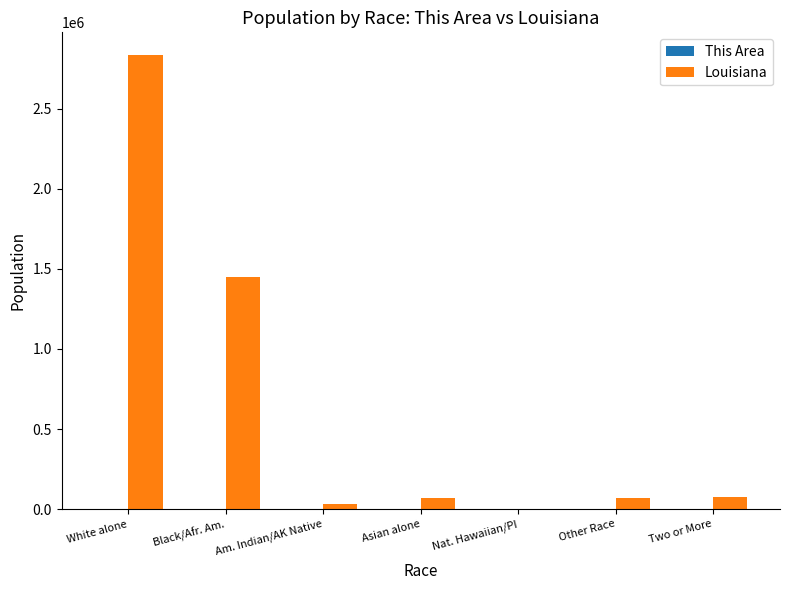

At which category is the sum across all series the highest?

White alone